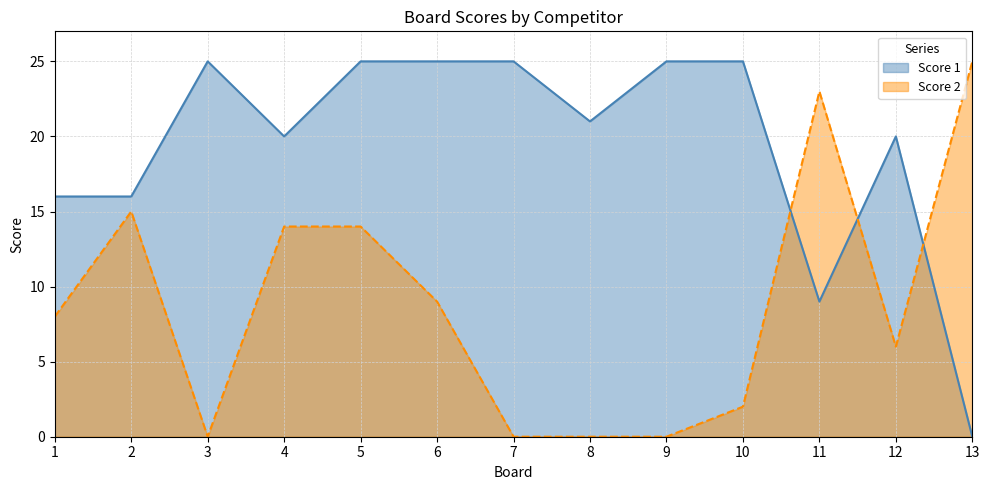

True or false: Score 2 has more than 1 interior local peaks.

True